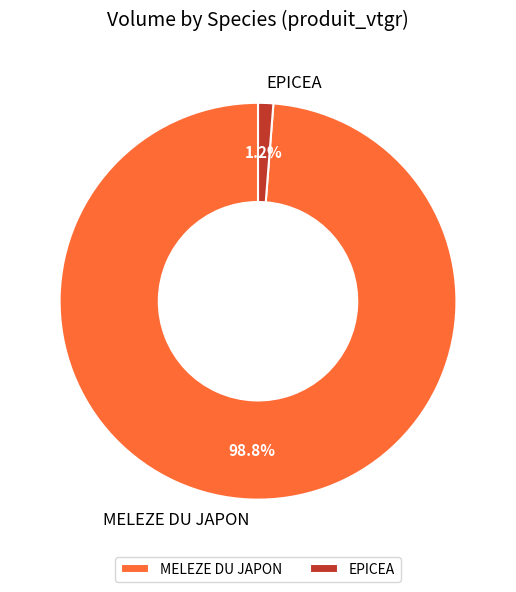

To the nearest percent, what portion does EPICEA represent?

1%